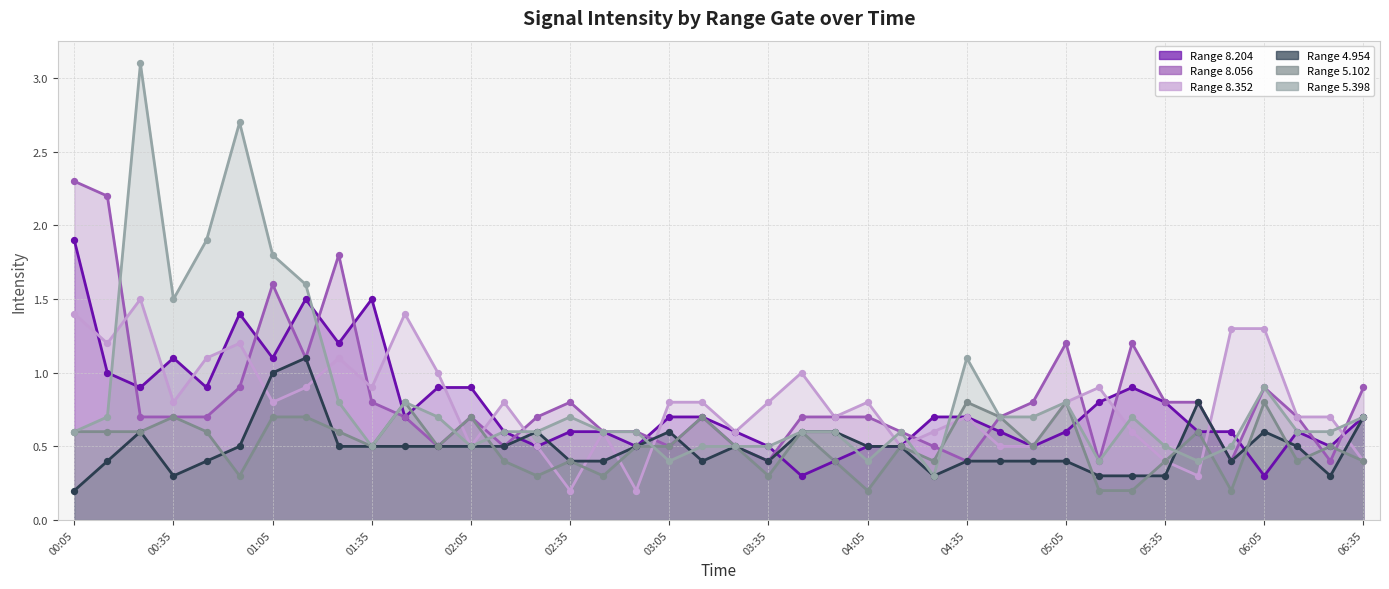

What is the total value across all series at 2022/07/08 00:25?

7.4